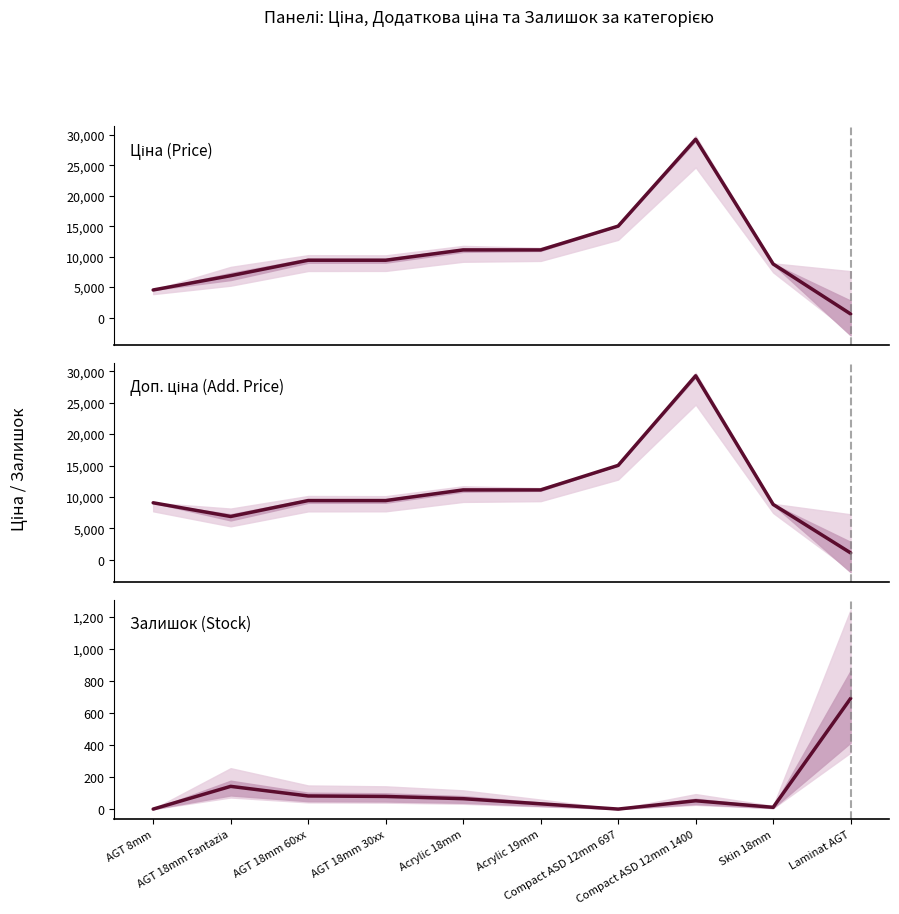

What are all the series names shown in the legend?

Ціна (Price), Доп. ціна (Add. Price), Залишок (Stock)